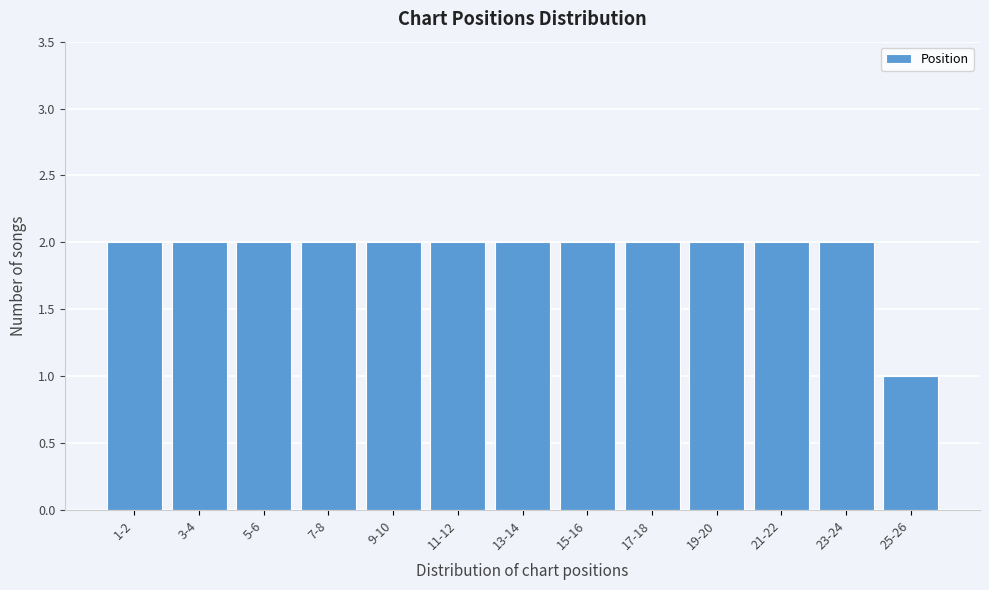

Reading left to right, transcribe all the data shown in this chart.

1-2=2	3-4=2	5-6=2	7-8=2	9-10=2	11-12=2	13-14=2	15-16=2	17-18=2	19-20=2	21-22=2	23-24=2	25-26=1